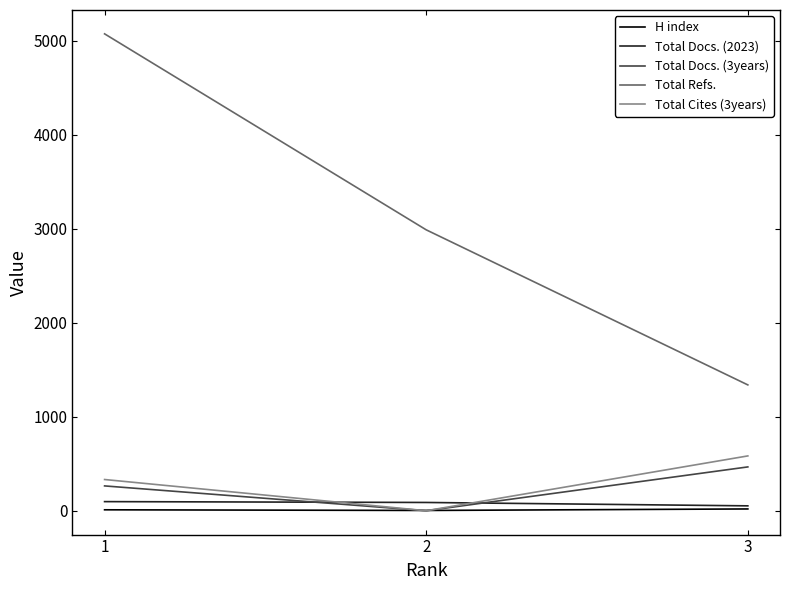

What are all the series names shown in the legend?

H index, Total Docs. (2023), Total Docs. (3years), Total Refs., Total Cites (3years)